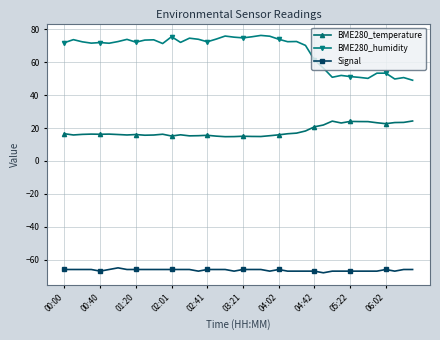

How many data points does each series have?

40